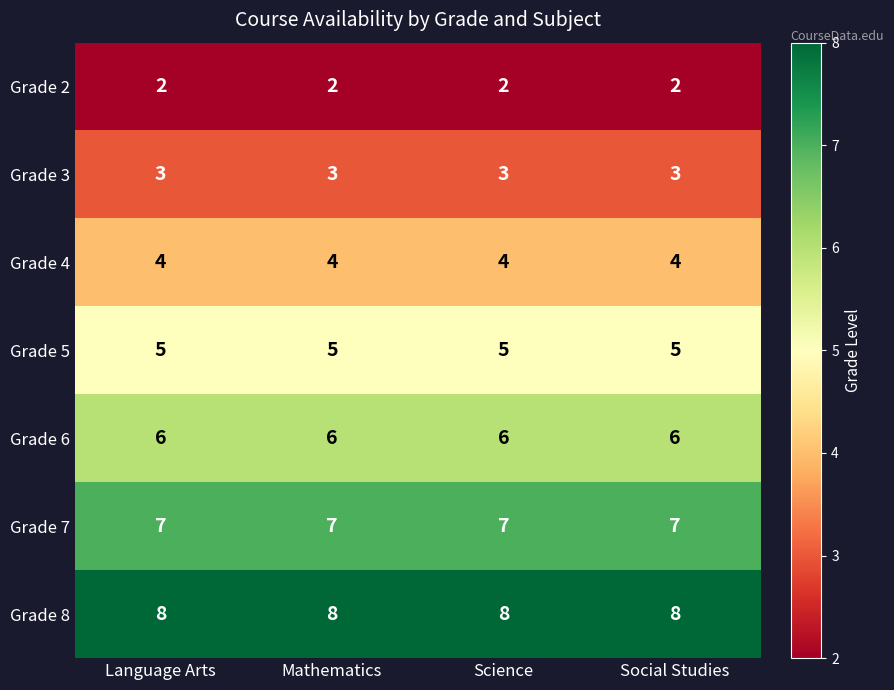

Is the value of Grade 4 at Language Arts greater than the value of Grade 8 at Science?

No